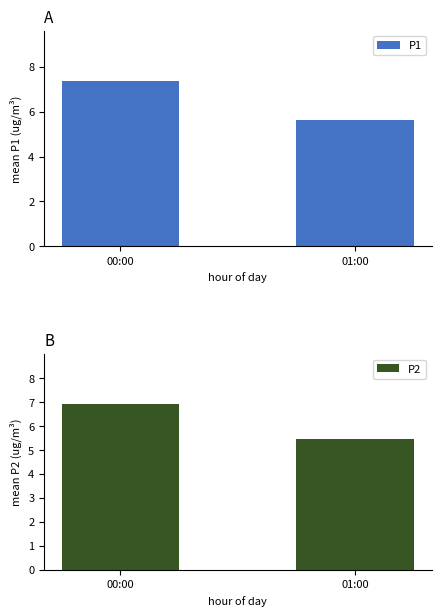

Which series changed the most between 00:00 and 01:00?

P1